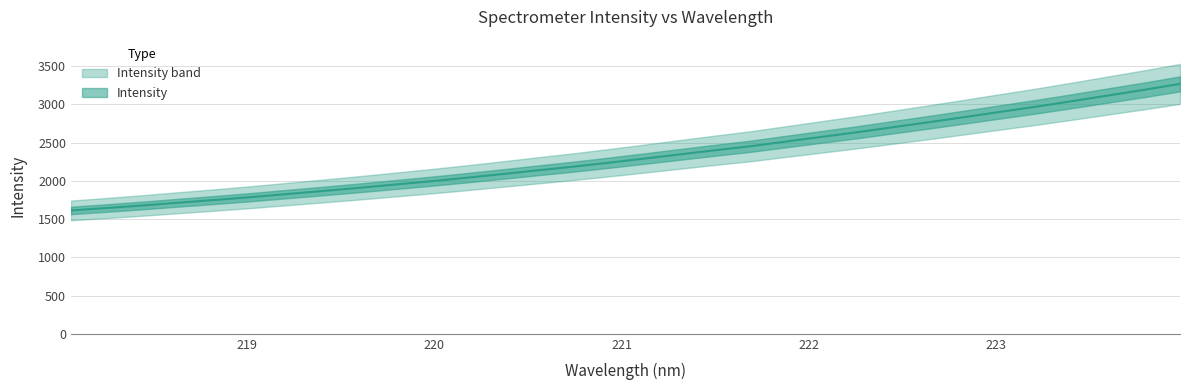

True or false: there are more than 2 points higher than both neighbors.

False